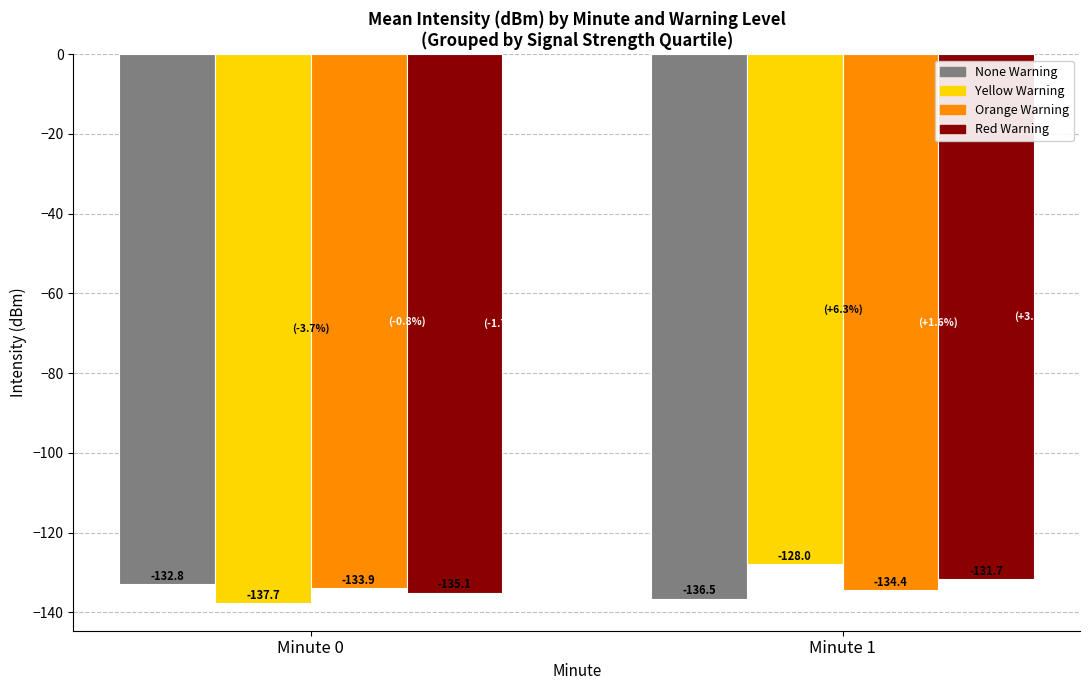

What is the spread (max minus min) of values at Minute 0?

4.9